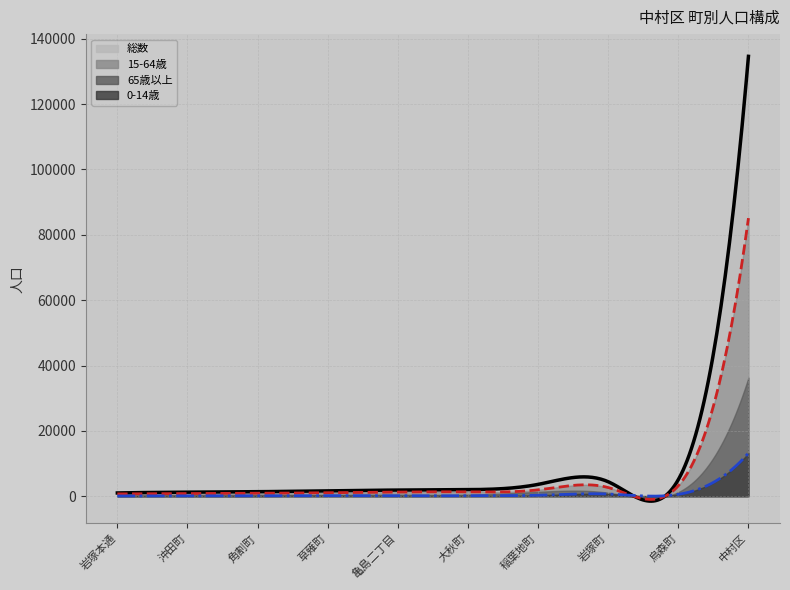

Rank the series at 稲葉地町 from lowest to highest value.

0-14歳, 65歳以上, 15-64歳, 総数